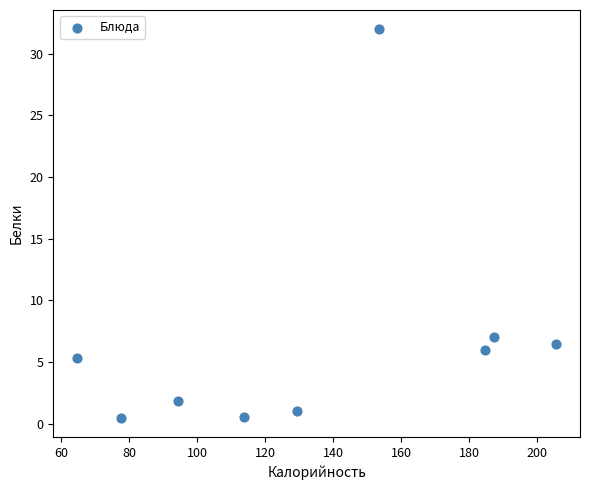

What Y value in the scatter plot is closest to 16?

7.0